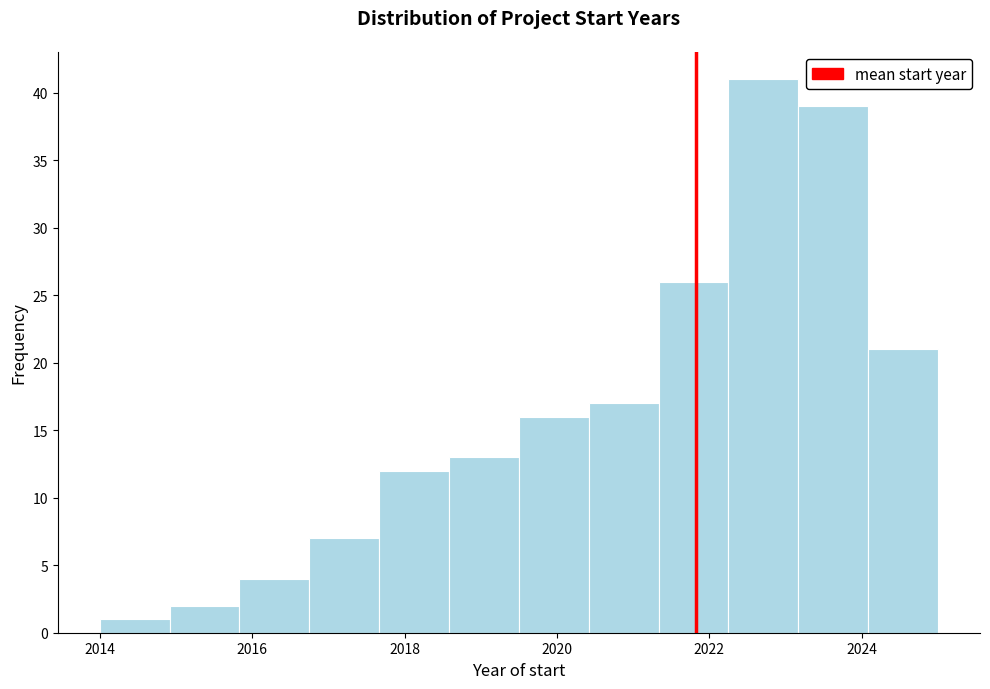

Over which range of the x-axis is the bar tallest?

2022.2 to 2023.2